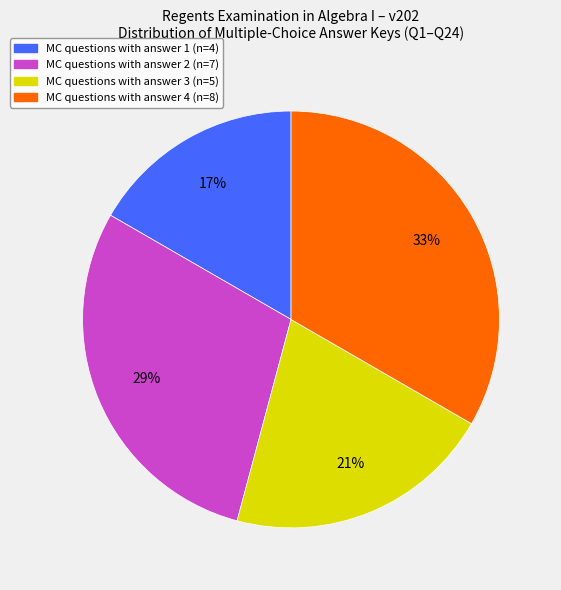

To the nearest percent, what is the average slice percentage?

25%